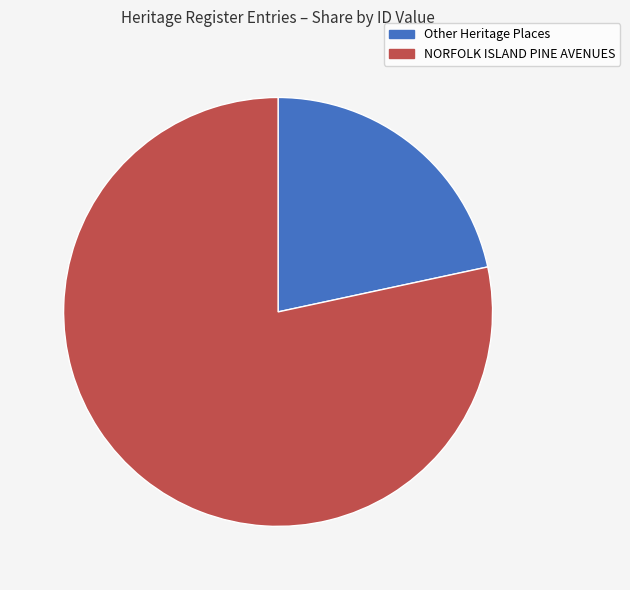

Is there any slice that represents more than half of the pie?

Yes